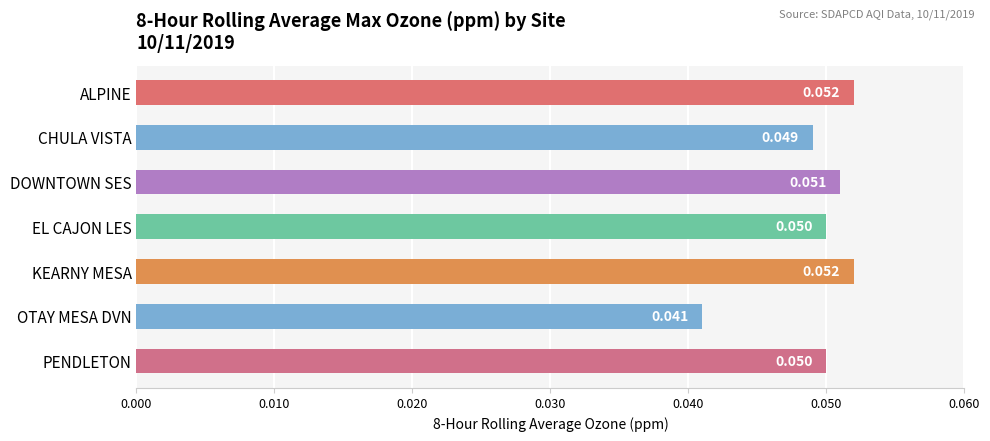

Where is the data nearest to the value 0?

OTAY MESA DVN